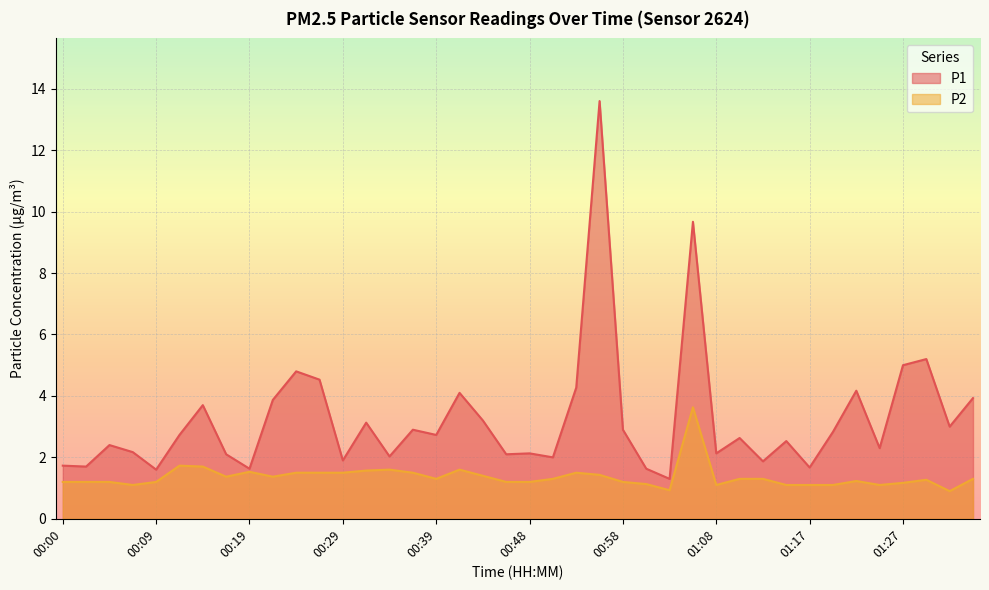

What are all the series names shown in the legend?

P1, P2